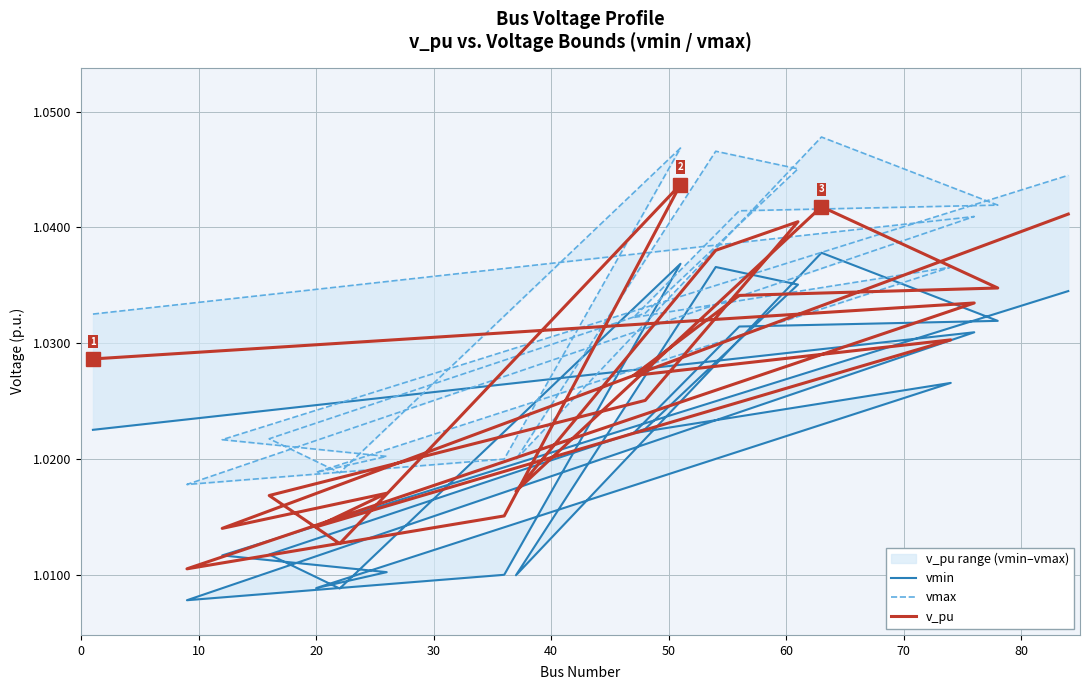

What is the sum of all v_pu values?

20.5